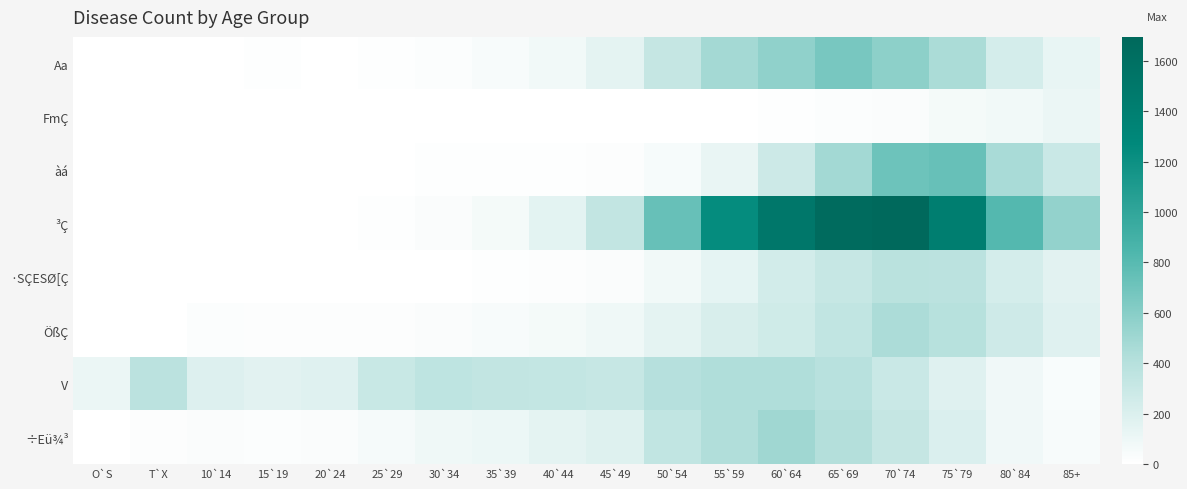

Which series has the largest range (max minus min)?

³Ç